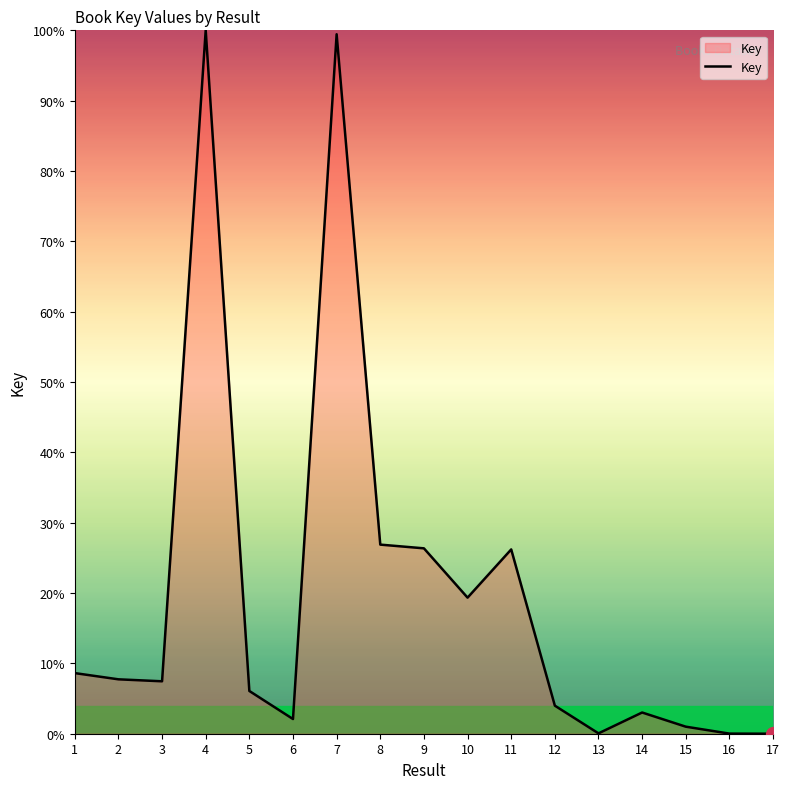

What is the average value?

19.9